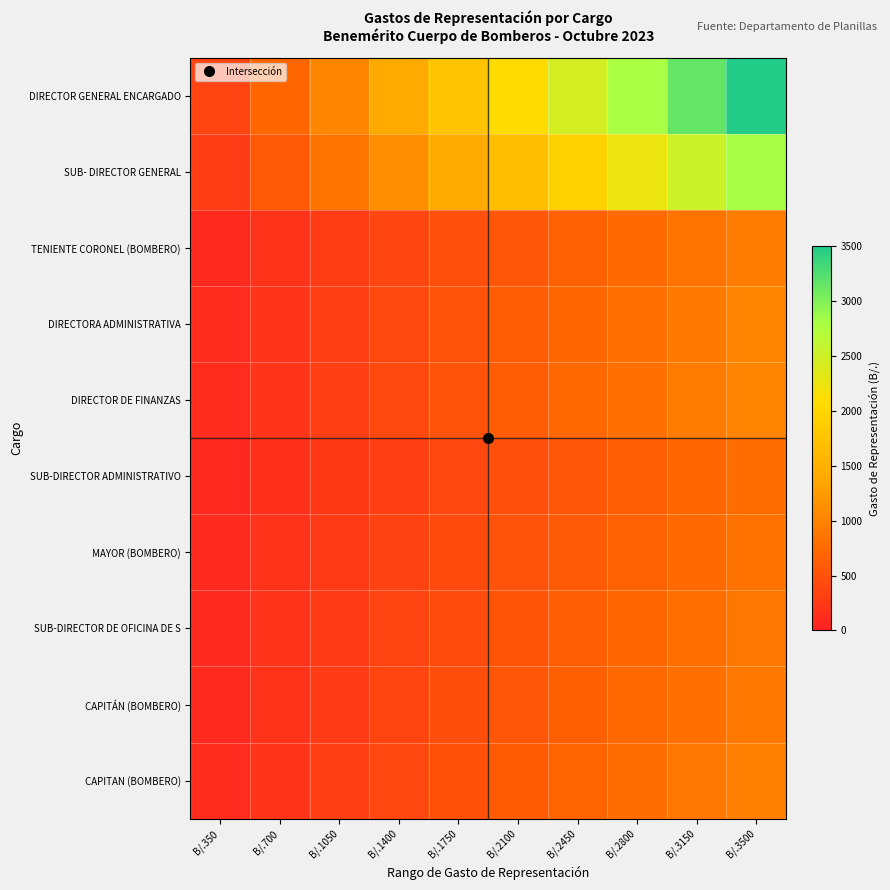

What is the spread (max minus min) of values at B/.3500?

2725.0